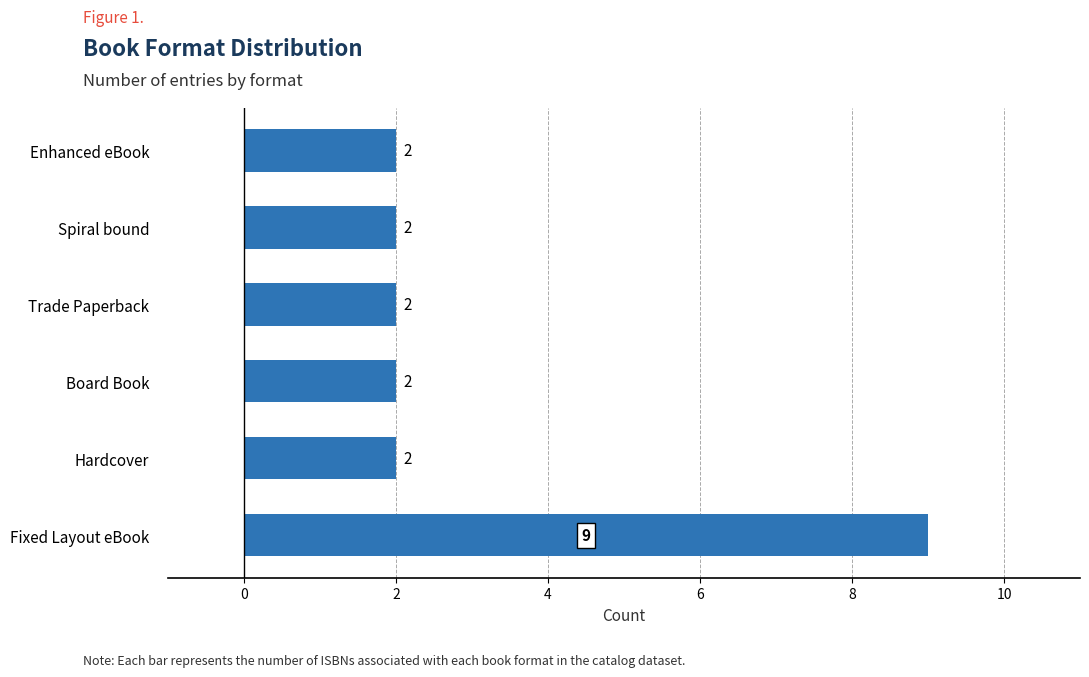

Reading bottom to top, what are all the values shown in this chart?

9	2	2	2	2	2